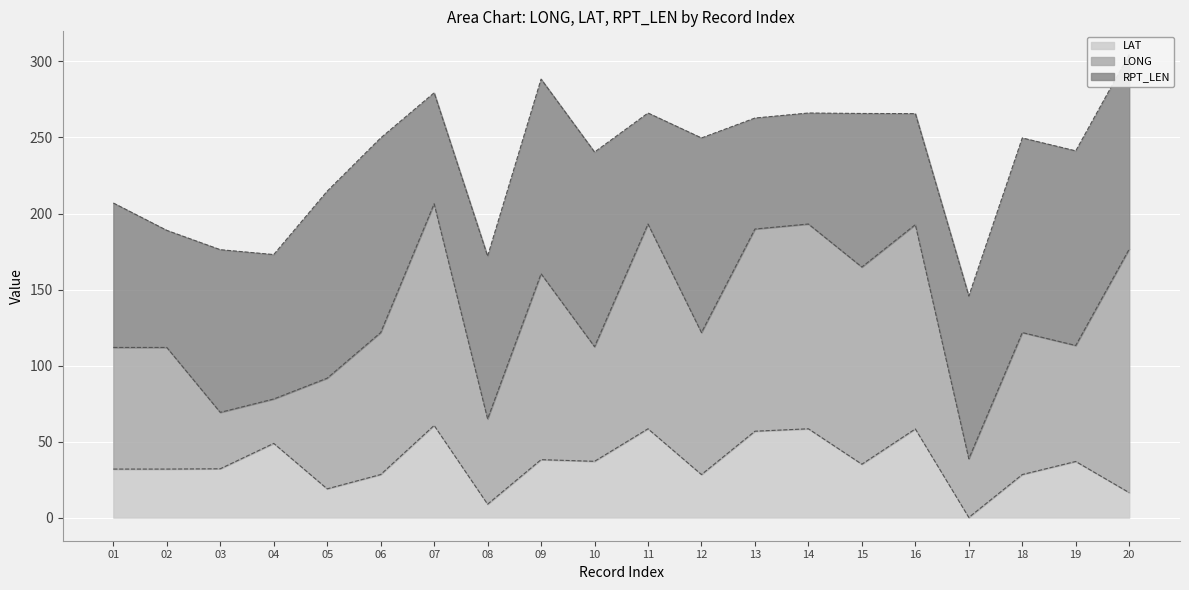

Is the value of LONG at 14 greater than the value of RPT_LEN at 14?

Yes